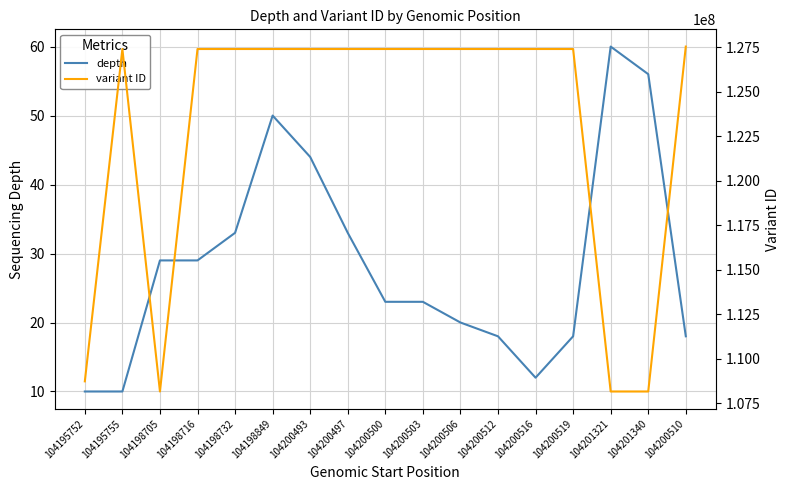

How many interior local peaks does the variant ID series have?

2